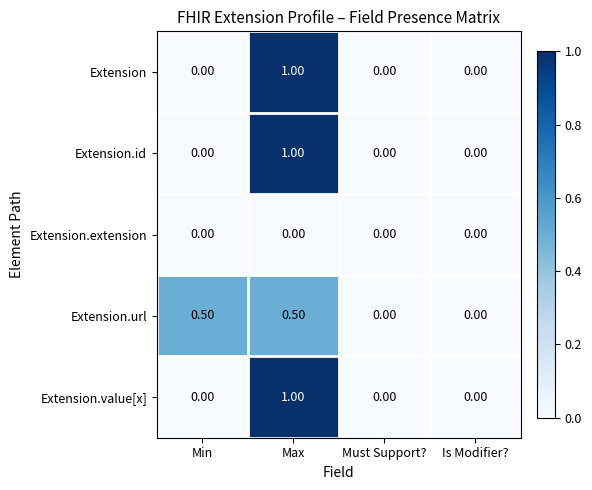

What is the sum of the Extension.url values at Min and Max?

1.0